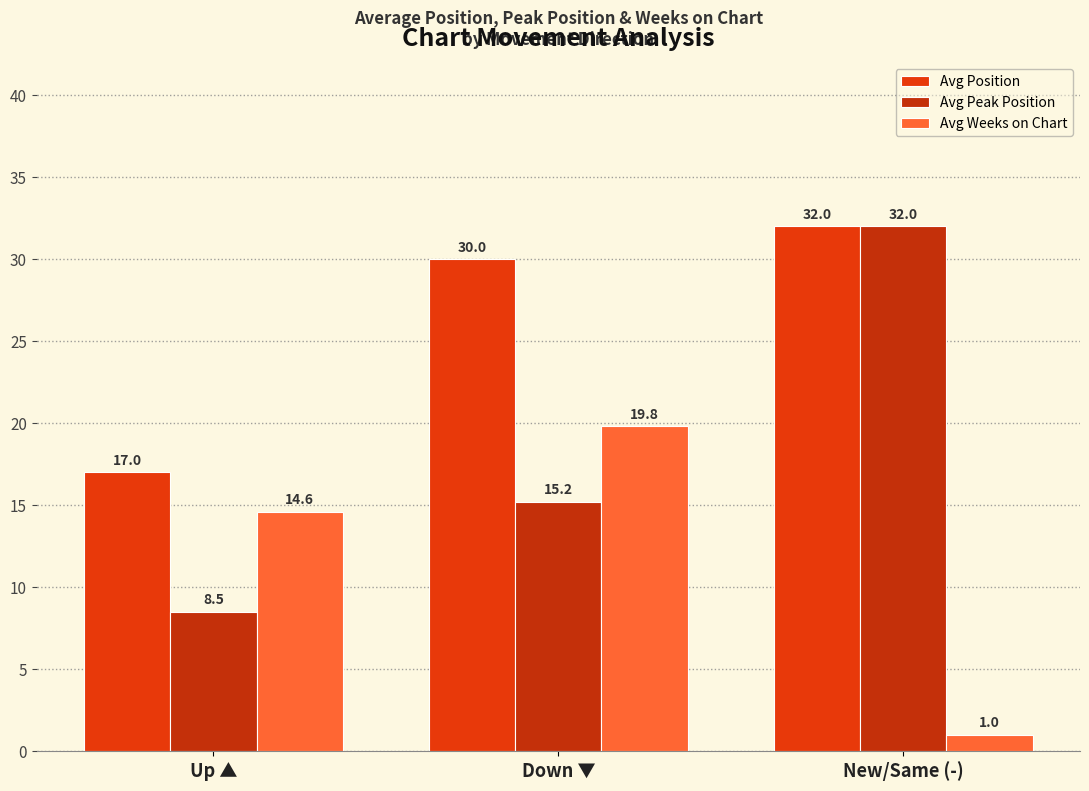

Reading left to right, transcribe all the data shown in this chart.

Avg Position: Up ▲=17.0	Down ▼=30.0	New/Same (-)=32.0
Avg Peak Position: Up ▲=8.5	Down ▼=15.2	New/Same (-)=32.0
Avg Weeks on Chart: Up ▲=14.6	Down ▼=19.8	New/Same (-)=1.0